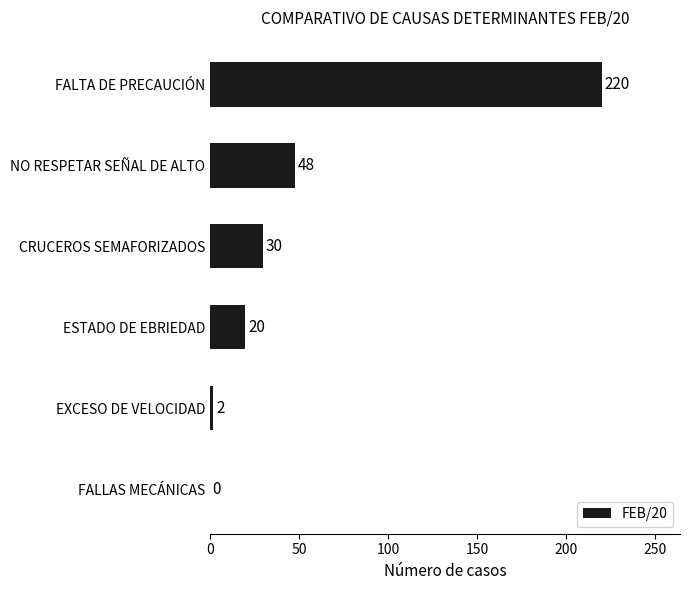

What value does the data have at NO RESPETAR SEÑAL DE ALTO?

48